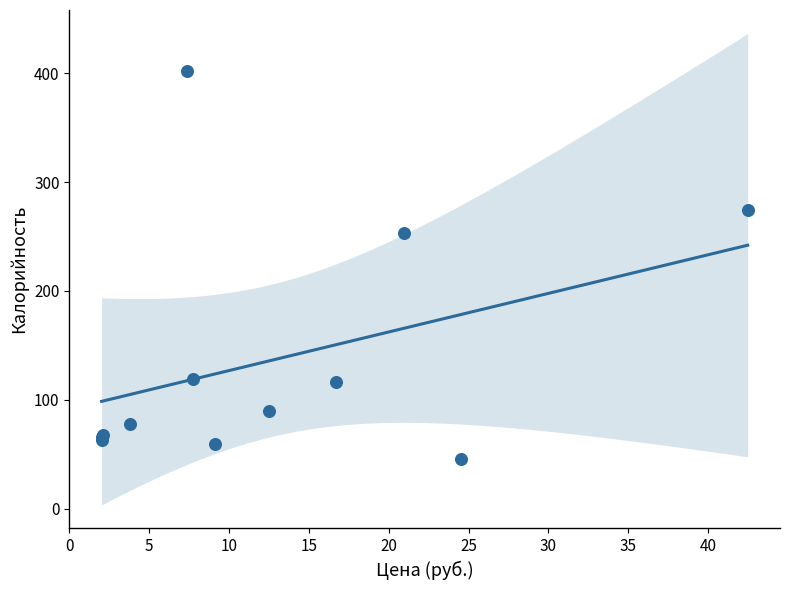

What Y value in the scatter plot is closest to 223?

253.1